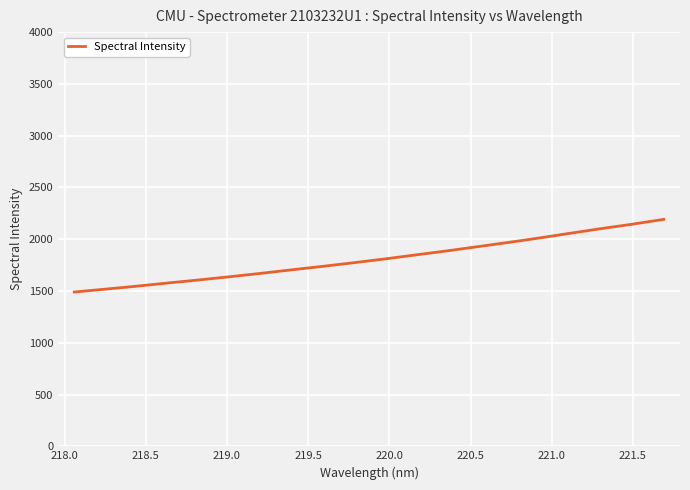

What is the value of the 9th point from the left?

1737.7